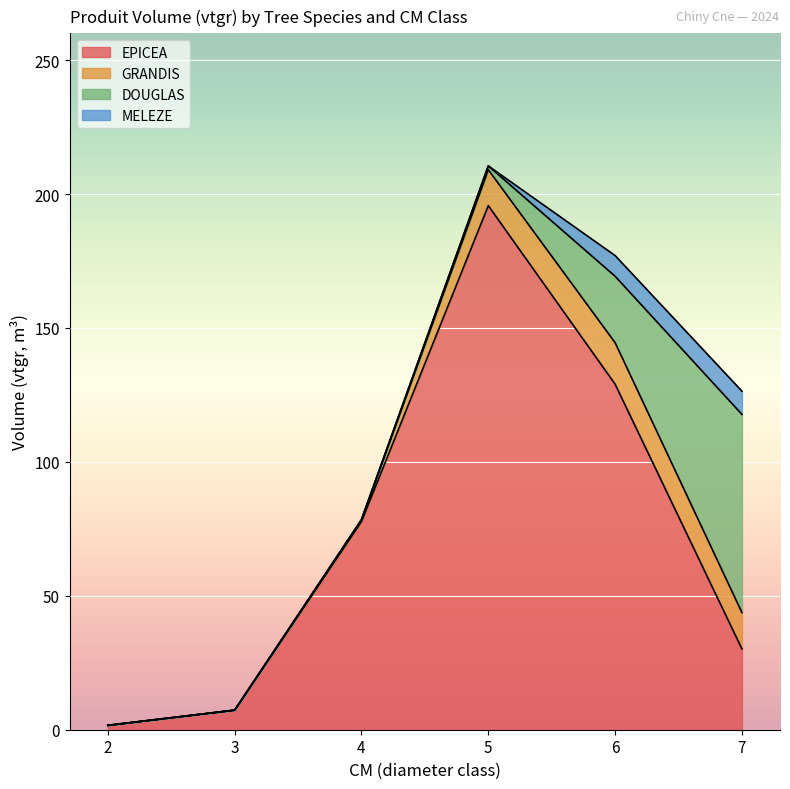

True or false: MELEZE has more than 1 points higher than both neighbors.

False